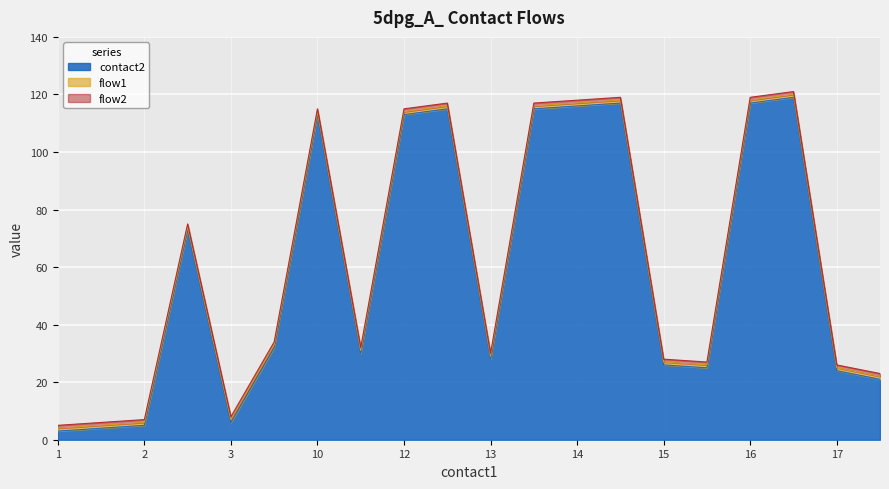

What is the sum of all flow2 values?

20